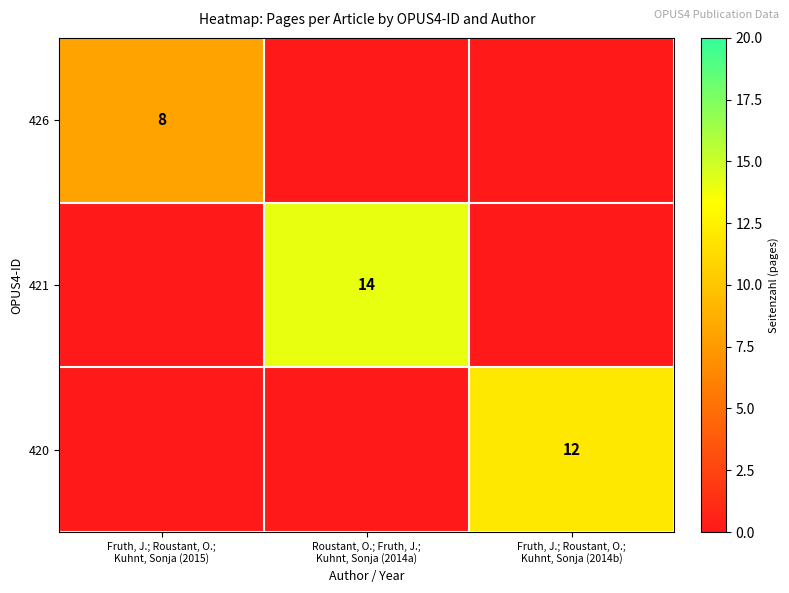

Which has a higher value, Roustant, O.; Fruth, J.;
Kuhnt, Sonja (2014a) or Fruth, J.; Roustant, O.;
Kuhnt, Sonja (2015)?

Fruth, J.; Roustant, O.;
Kuhnt, Sonja (2015)